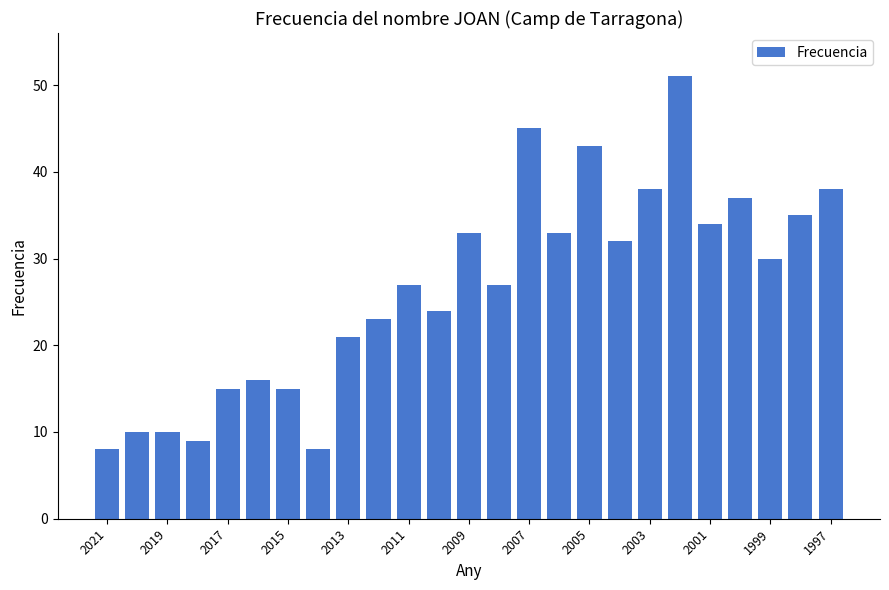

How many distinct data groups are displayed?

1